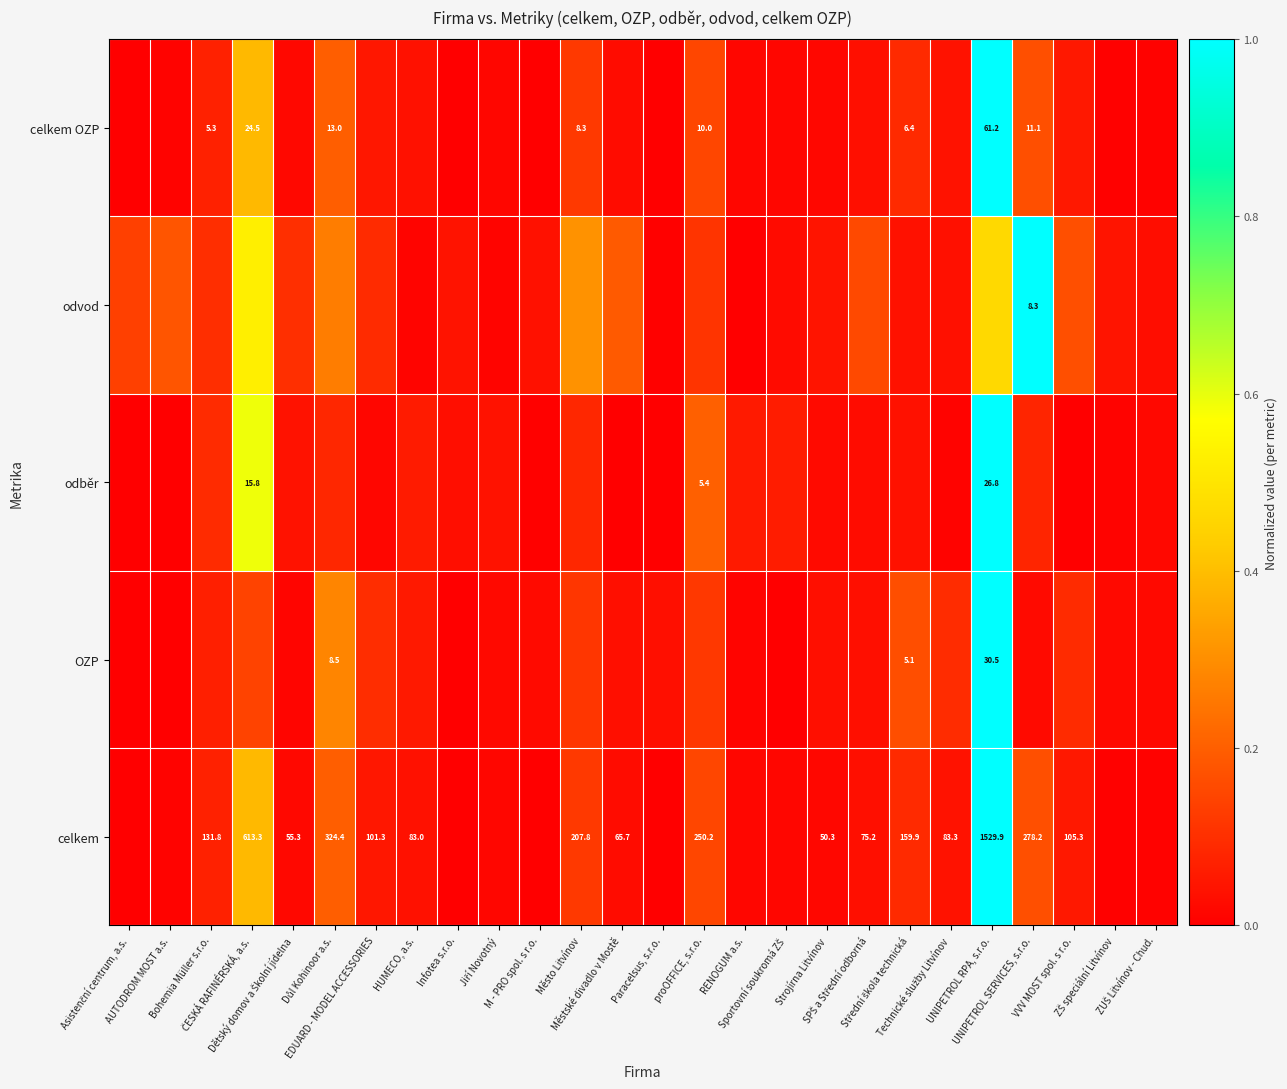

Is it true that celkem equals 0.2 at Důl Kohinoor a.s.?

True